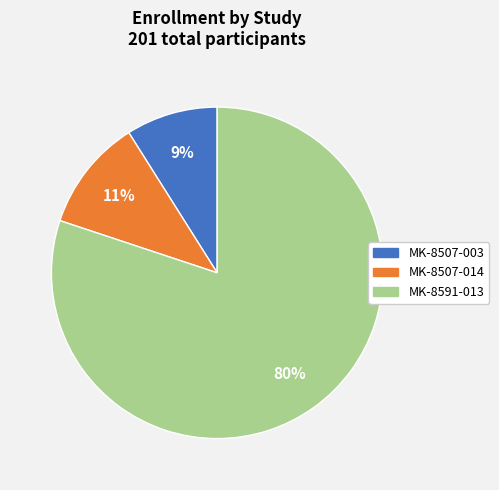

To the nearest percent, what is the average slice percentage?

33%